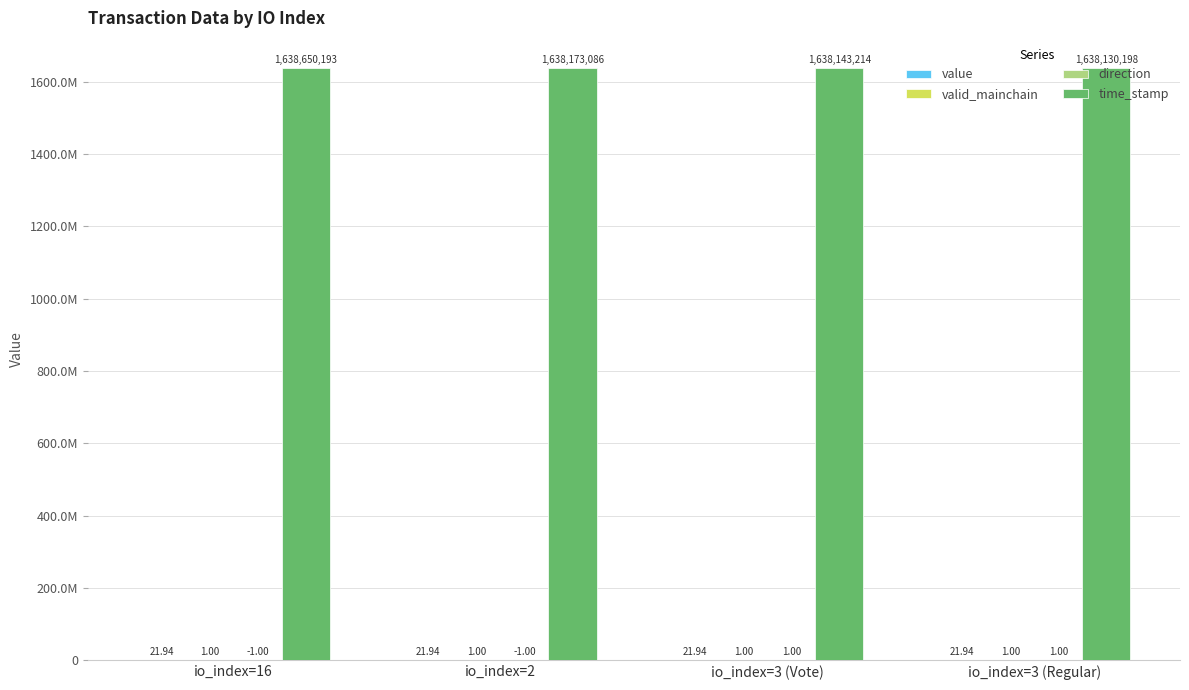

What are all the series names shown in the legend?

value, valid_mainchain, direction, time_stamp